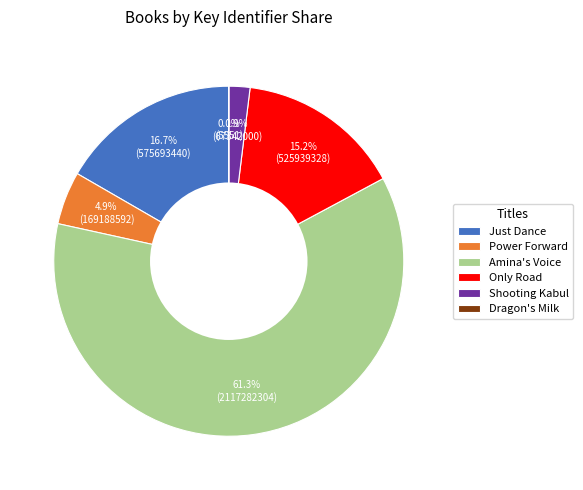

Does any single category account for the majority?

Yes